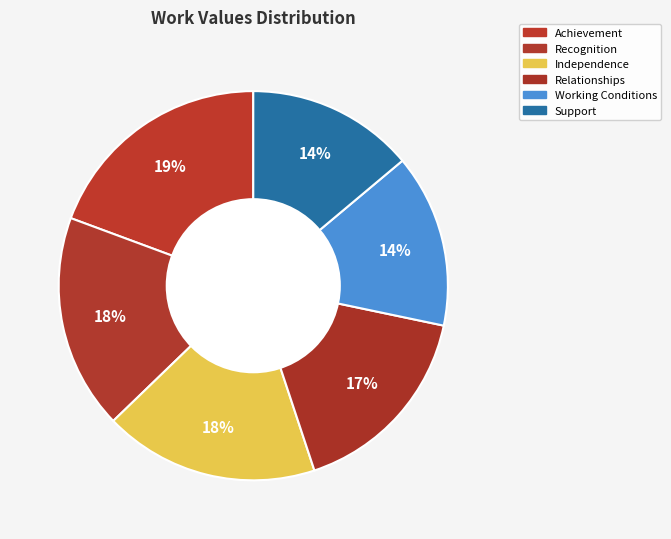

Which category has the smallest portion of the pie?

Support